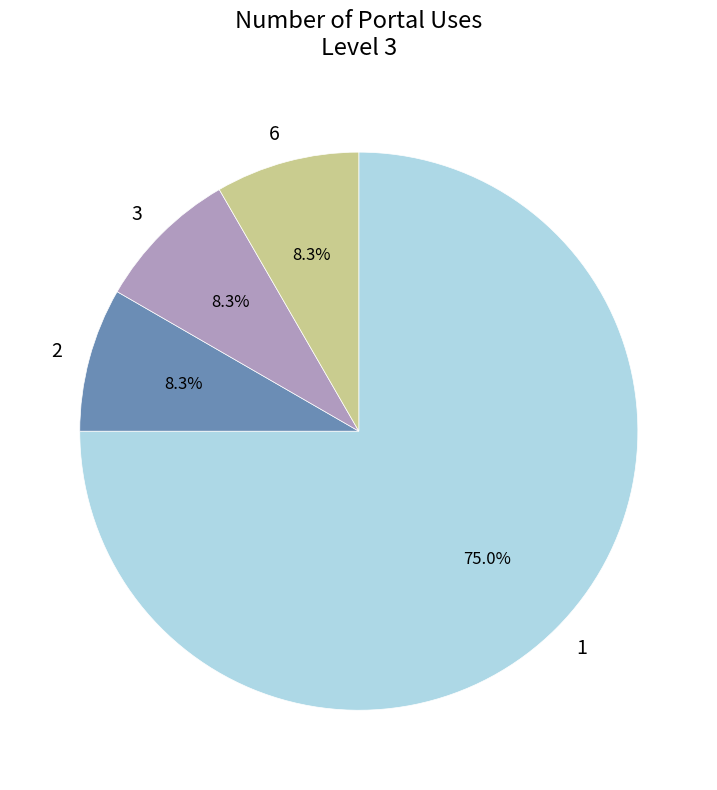

What portion of the pie excludes 3?

91.7%